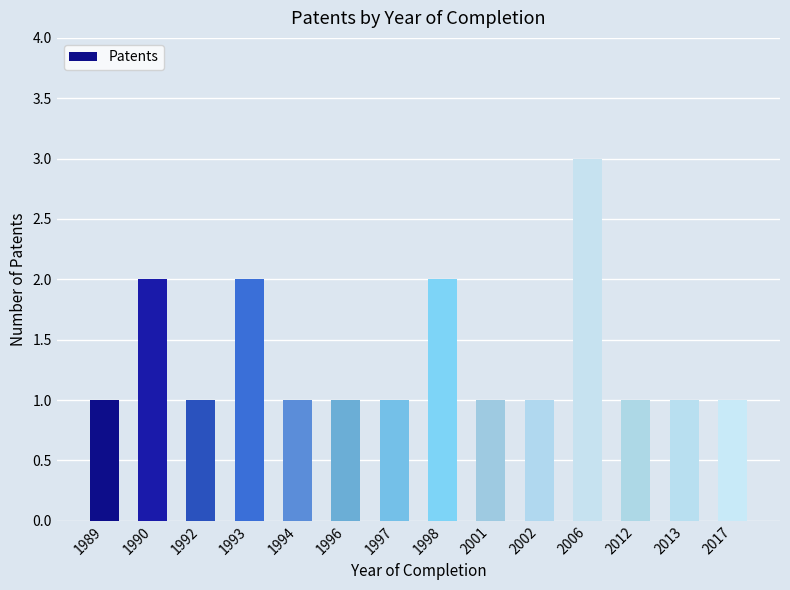

What value does the data have at 2006?

3